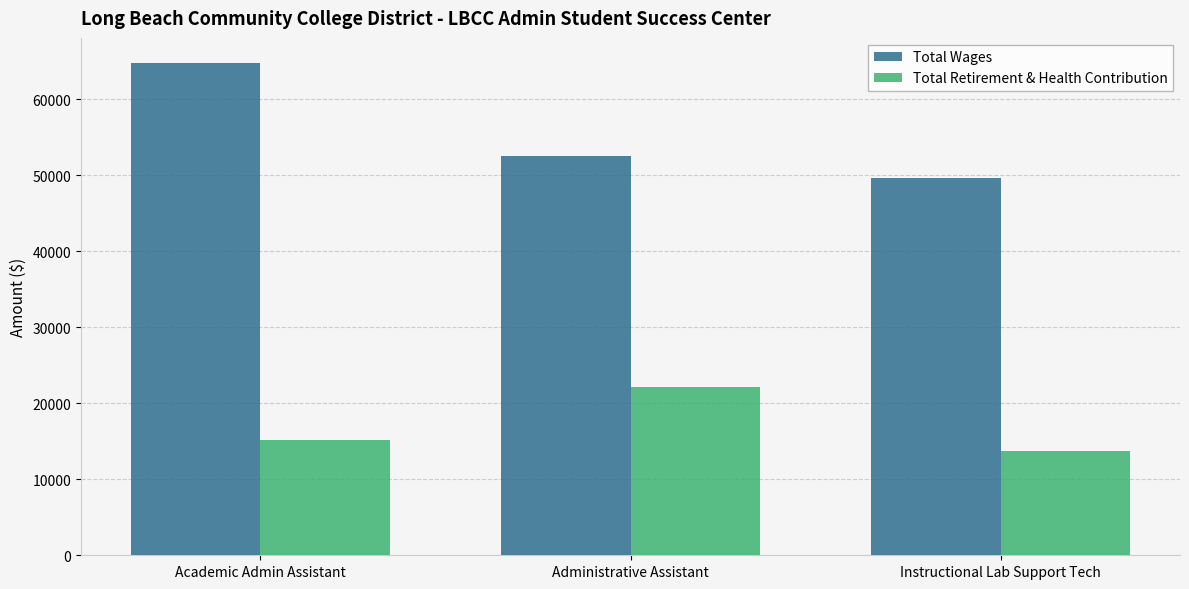

Count the number of categories in the chart.

3